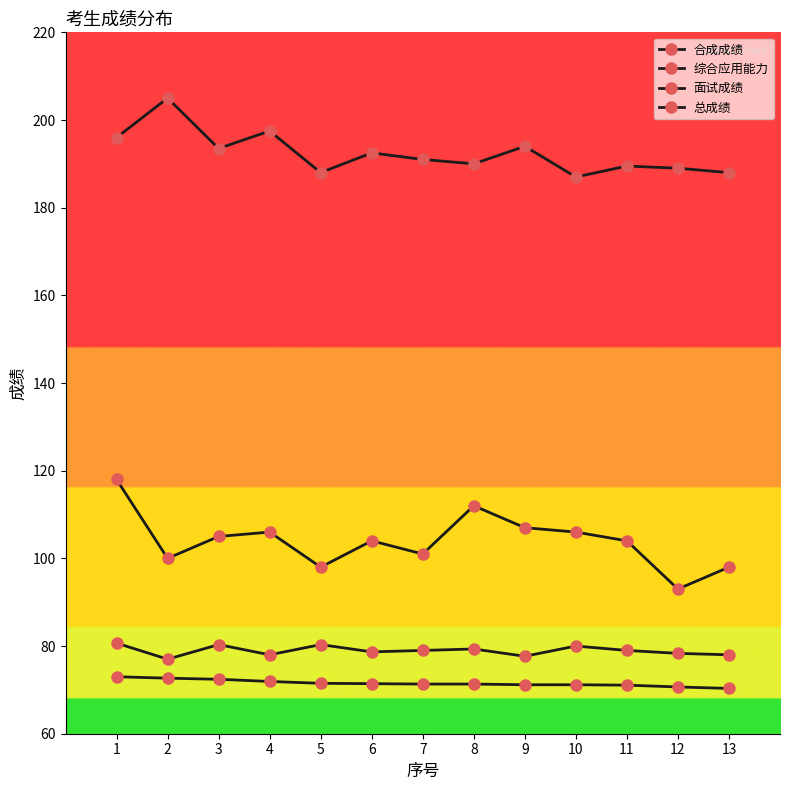

True or false: 合成成绩 and 总成绩 cross at least once.

False